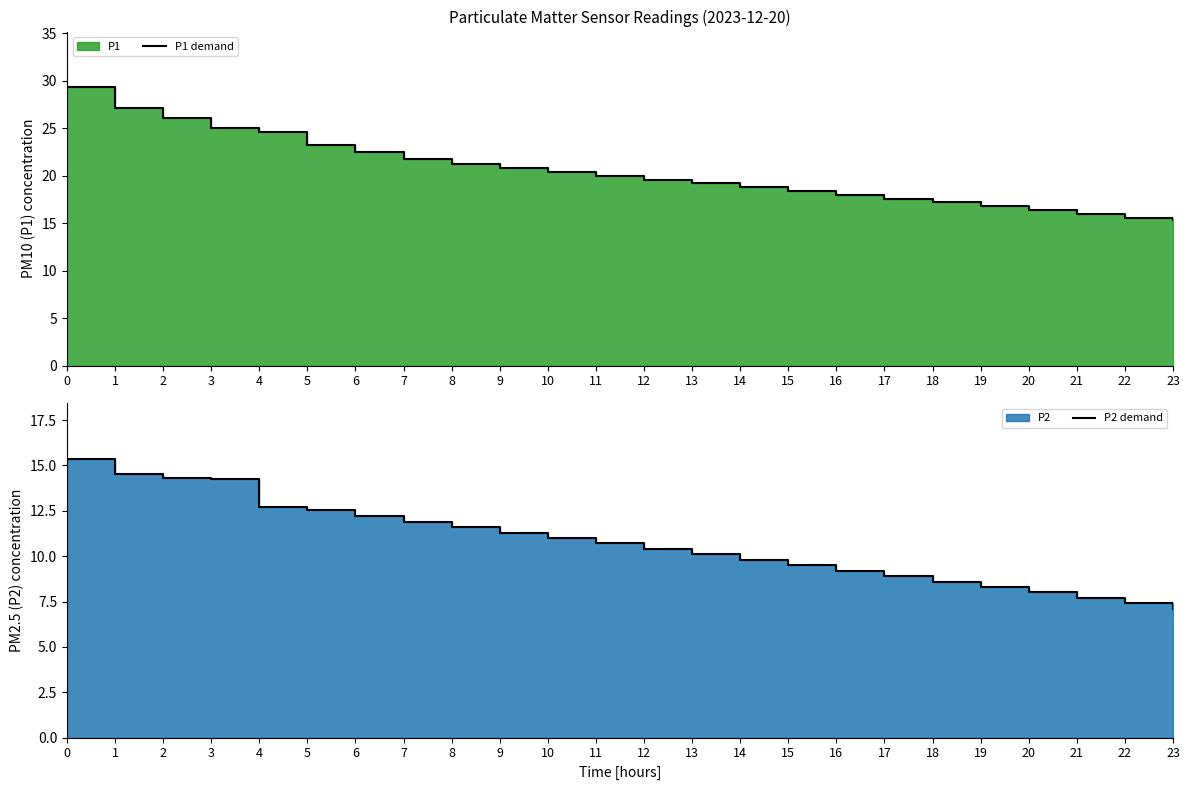

How many data points in P1 demand are above 20?

11